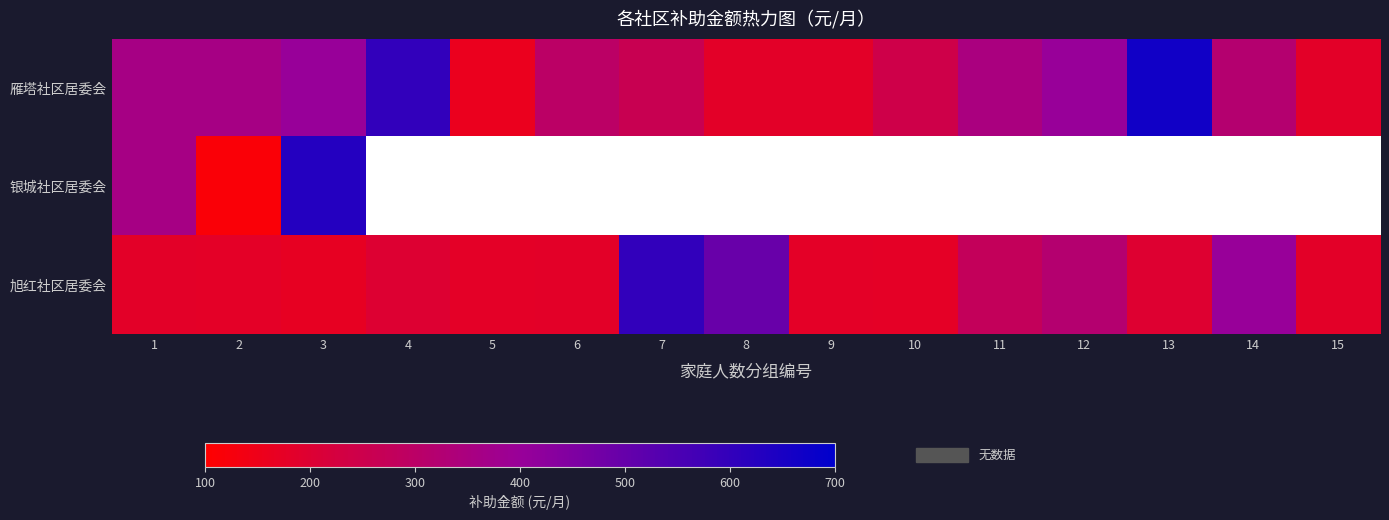

At which category is the sum across all series the highest?

3